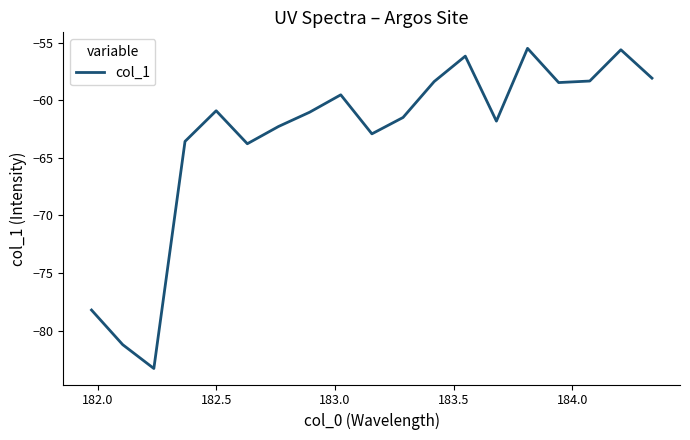

What is the difference between the maximum and minimum values?

27.8